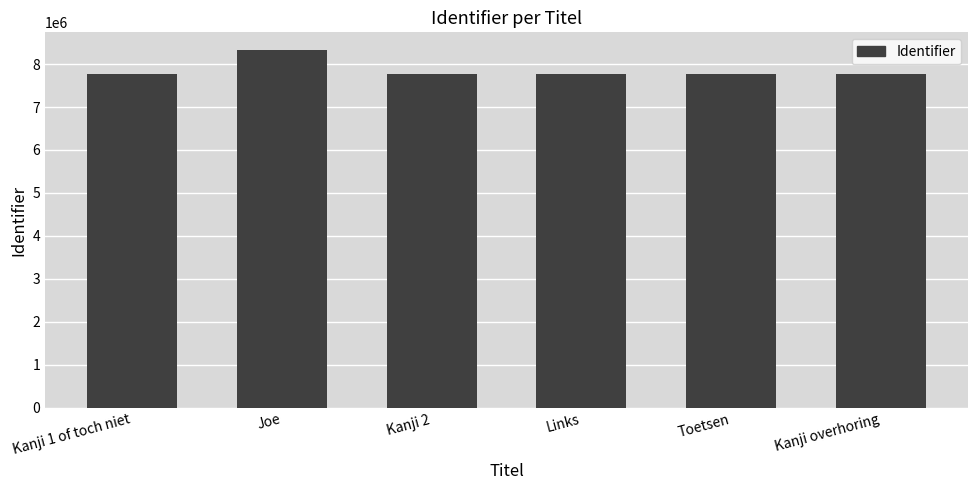

What is the label of the 2nd bar from the left?

Joe